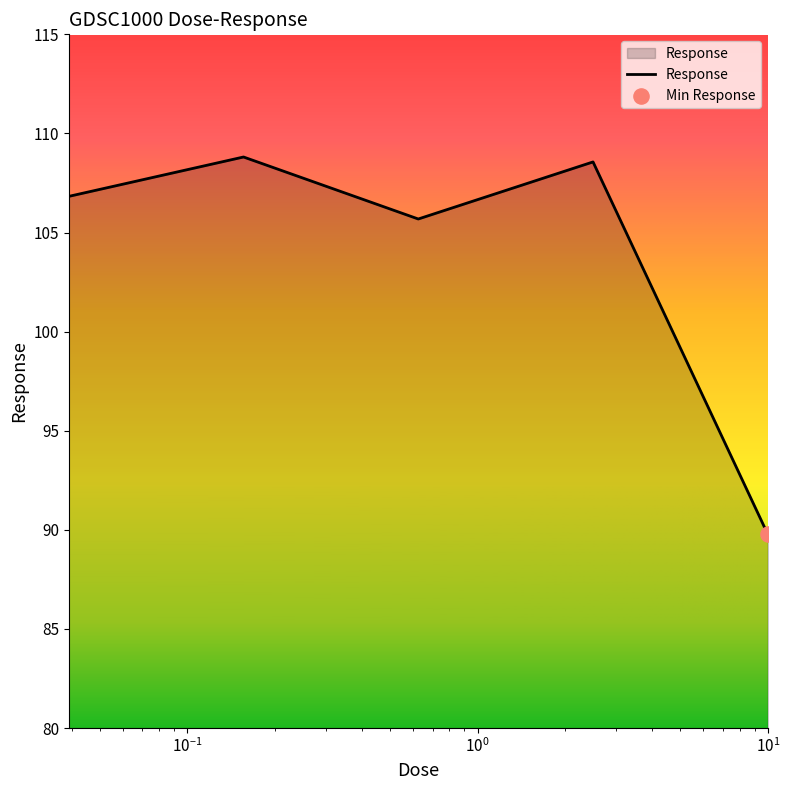

What is the difference between the second highest and second lowest values?

2.9